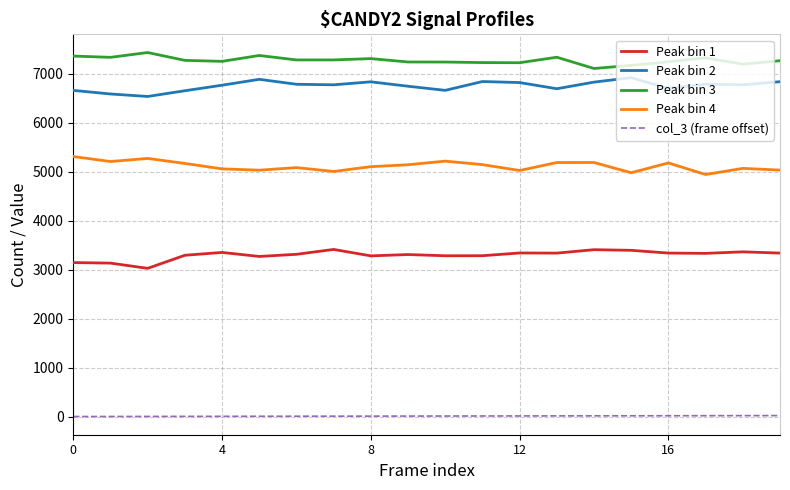

List the series in order of their peak value, lowest first.

col_3 (frame offset), Peak bin 1, Peak bin 4, Peak bin 2, Peak bin 3